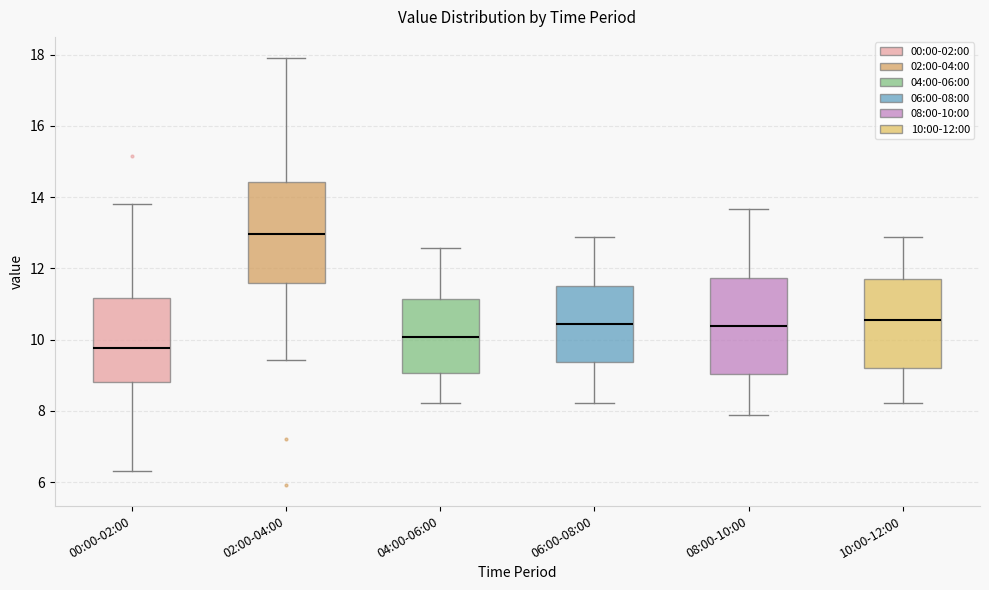

Where does the upper whisker of the box for 06:00-08:00 end on the y-axis? The values are not printed on the chart, so give them approximately, as read against the axis.

12.8